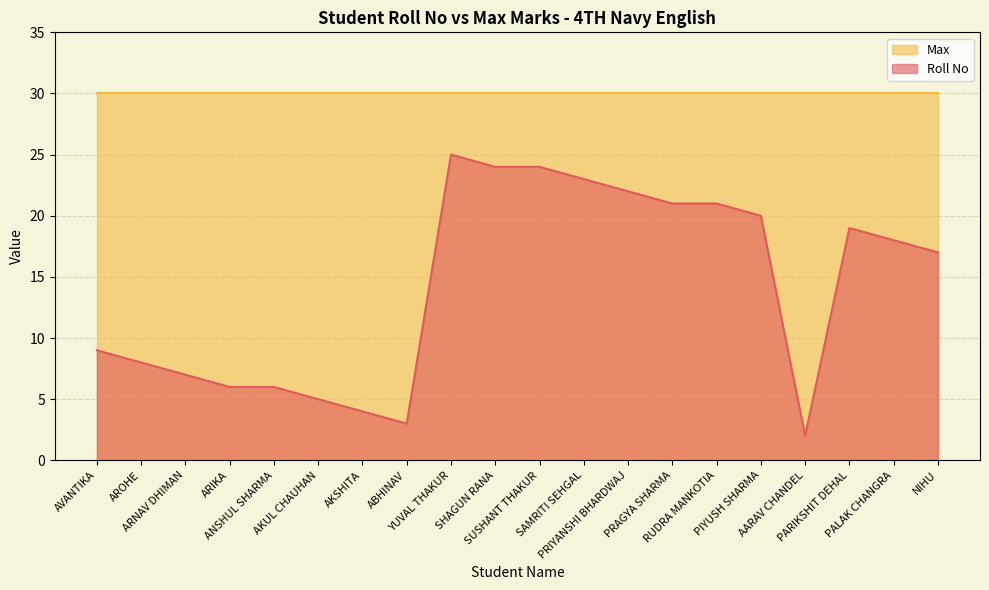

At which category does the data reach its first local valley?

ABHINAV